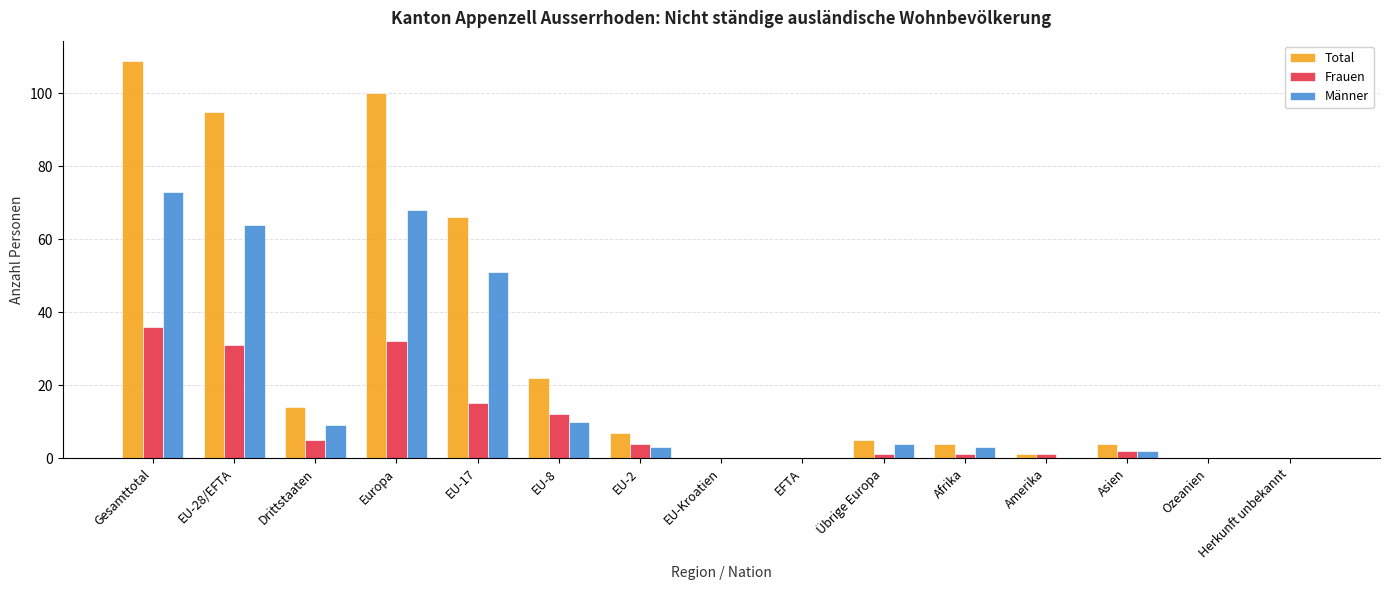

How many categories are shown in the chart?

15